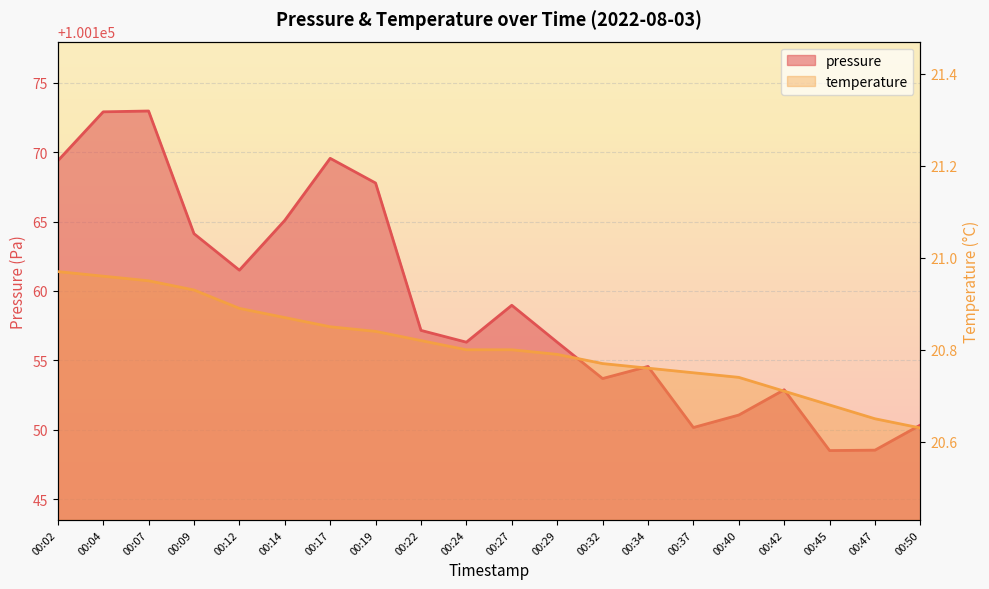

Rank the series at 00:32 from highest to lowest value.

pressure, temperature